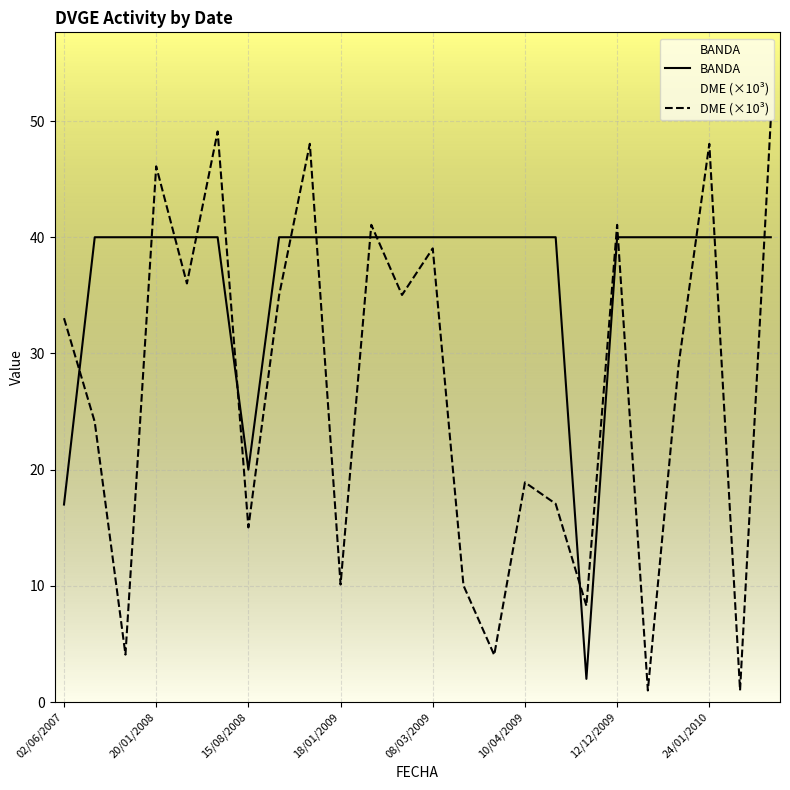

How many categories are shown in the chart?

24